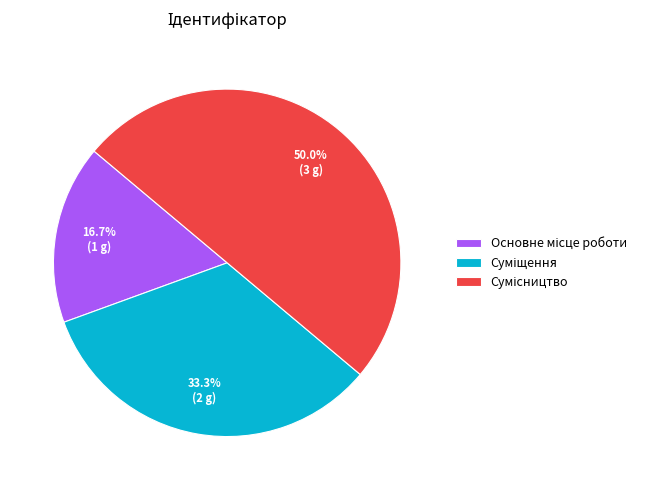

Count the number of slices in the pie.

3